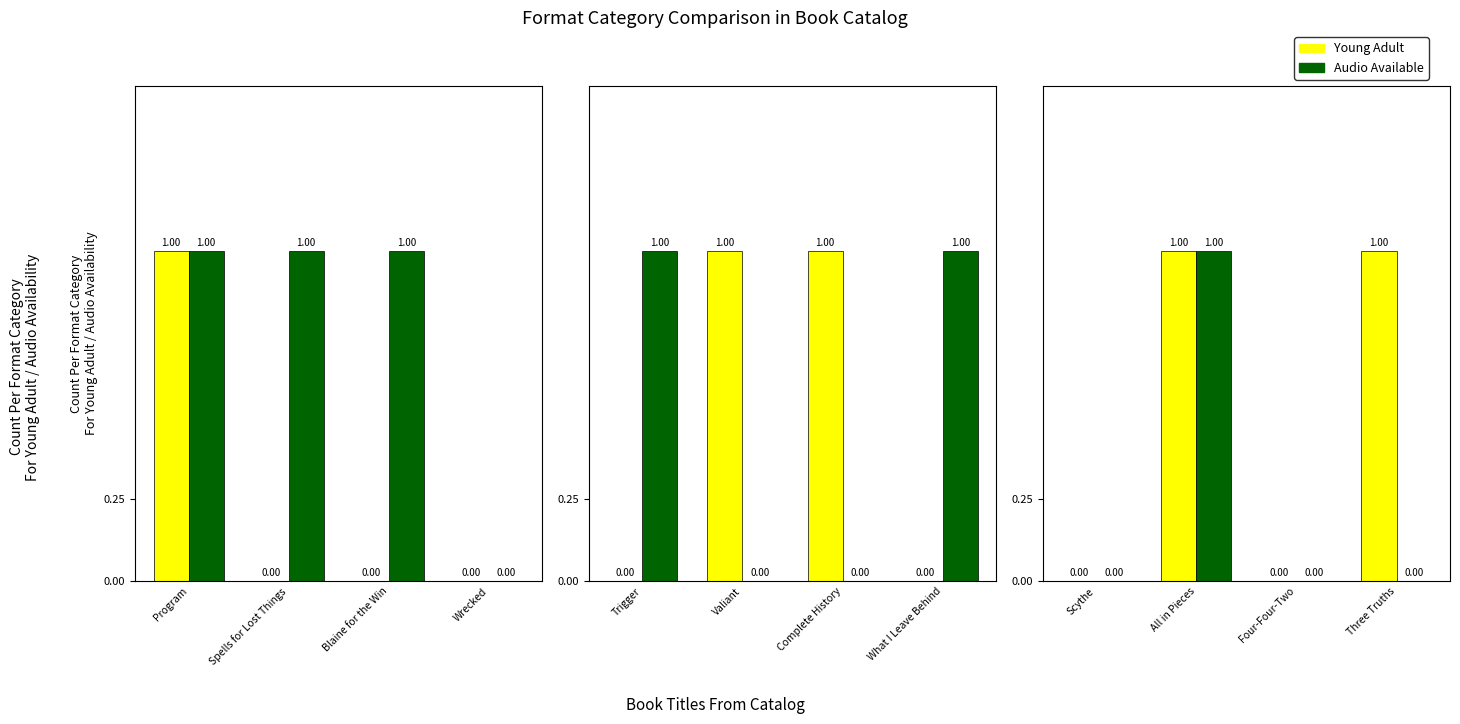

List the series in order of their peak value, lowest first.

Young Adult, Audio Available